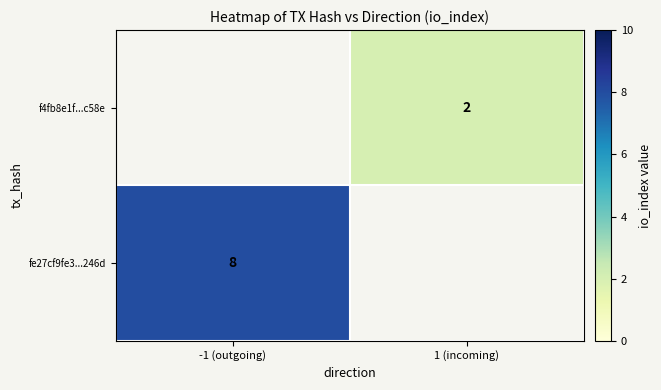

The fe27cf9fe3...246d series shows 13 at -1 (outgoing). True or false?

False